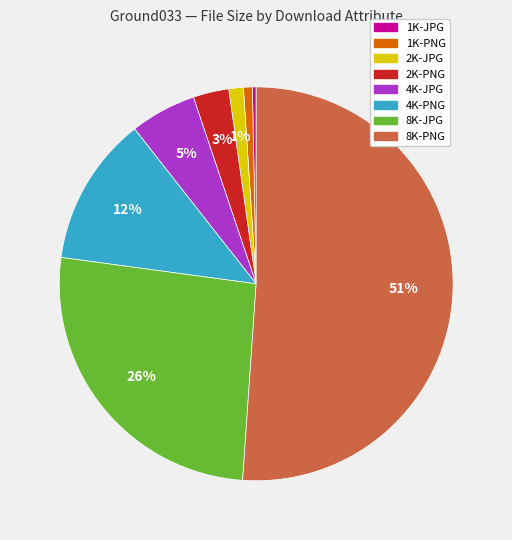

What percentage is the 2K-JPG slice, to the nearest percent?

1%